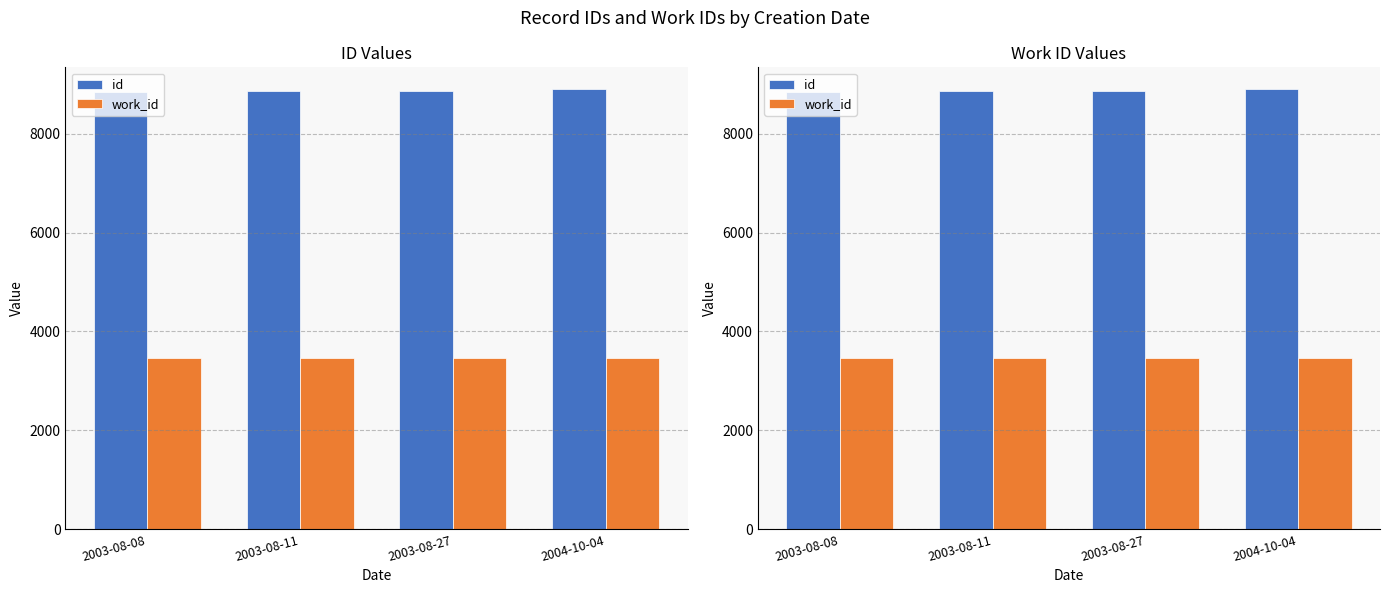

The value of id at 2003-08-27 is 4261. True or false?

False